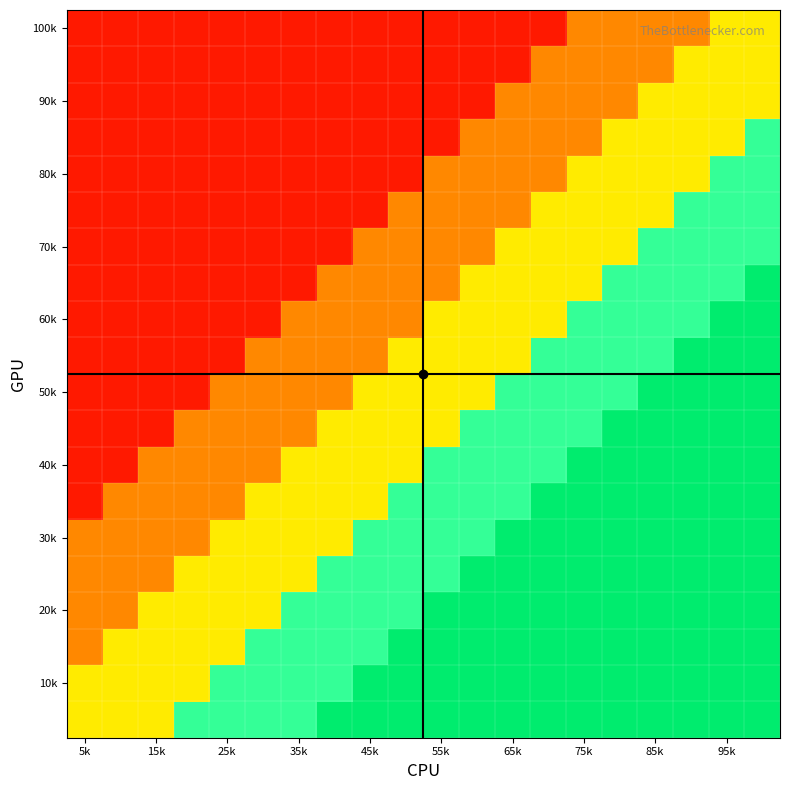

At which category is the sum across all series the highest?

19